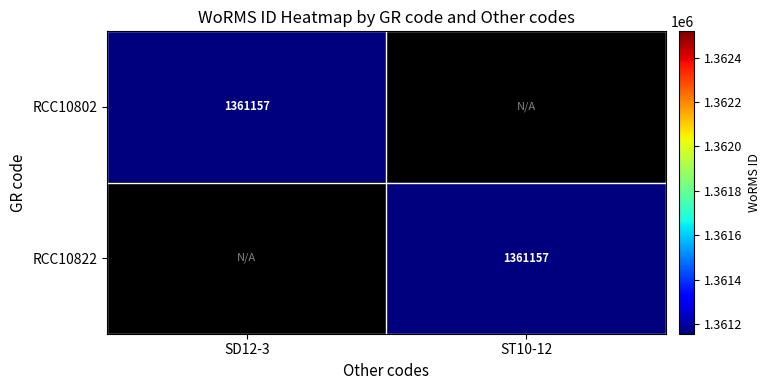

The value of RCC10822 at ST10-12 is 2207999. True or false?

False